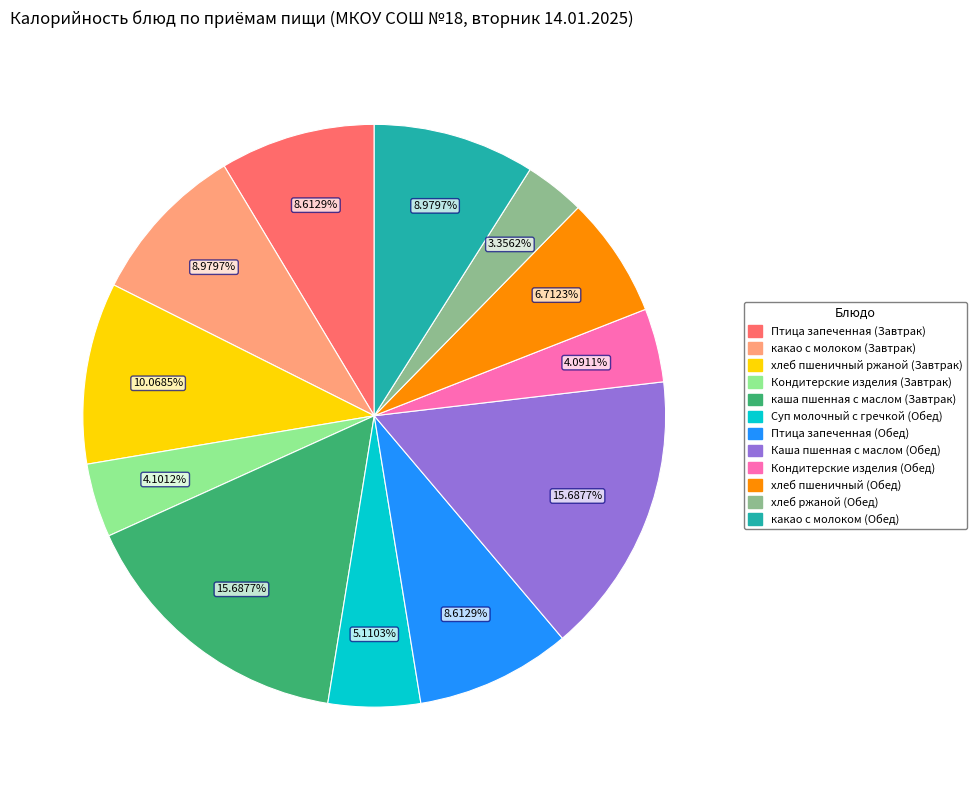

Which category has the smallest portion of the pie?

хлеб ржаной (Обед)